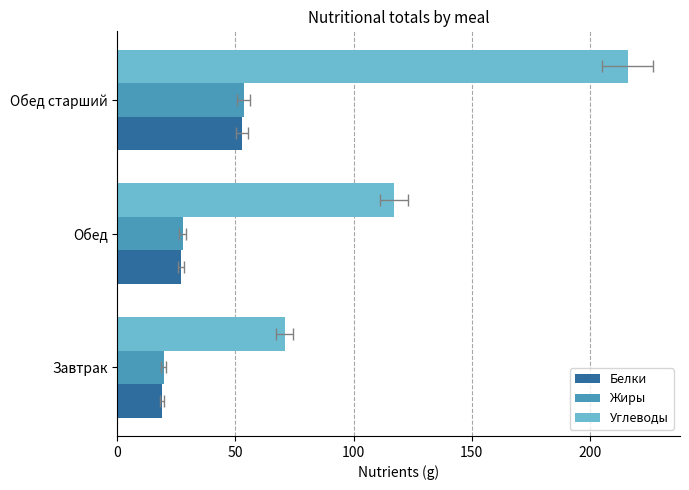

Is the value of Жиры at 0 greater than the value of Белки at 100?

No